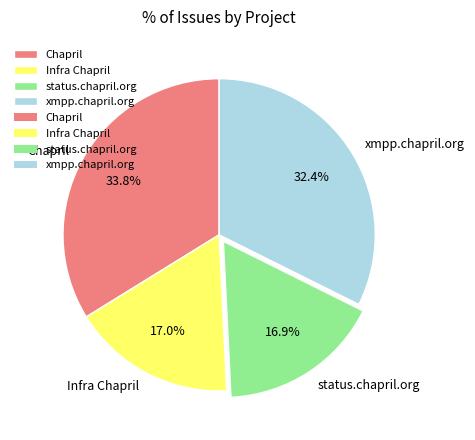

Do Infra Chapril and xmpp.chapril.org together represent more than half of the pie?

No